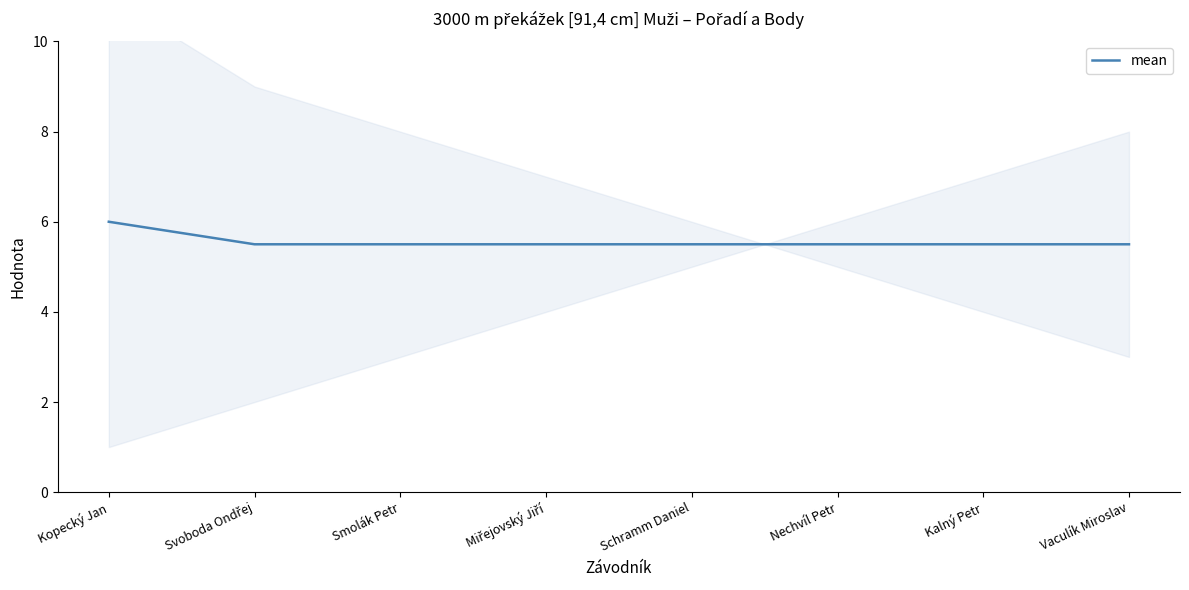

Rank the categories by value from highest to lowest.

Kopecký Jan, Svoboda Ondřej, Smolák Petr, Miřejovský Jiří, Schramm Daniel, Nechvíl Petr, Kalný Petr, Vaculík Miroslav